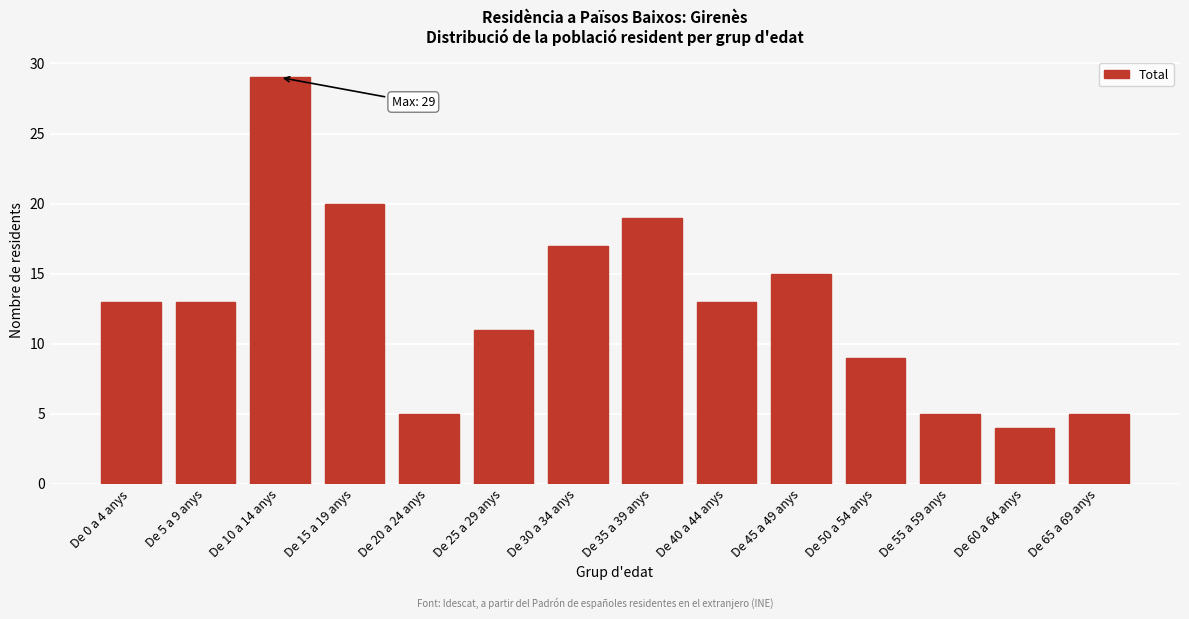

Reading left to right, extract all data points from this chart.

De 0 a 4 anys=13	De 5 a 9 anys=13	De 10 a 14 anys=29	De 15 a 19 anys=20	De 20 a 24 anys=5	De 25 a 29 anys=11	De 30 a 34 anys=17	De 35 a 39 anys=19	De 40 a 44 anys=13	De 45 a 49 anys=15	De 50 a 54 anys=9	De 55 a 59 anys=5	De 60 a 64 anys=4	De 65 a 69 anys=5